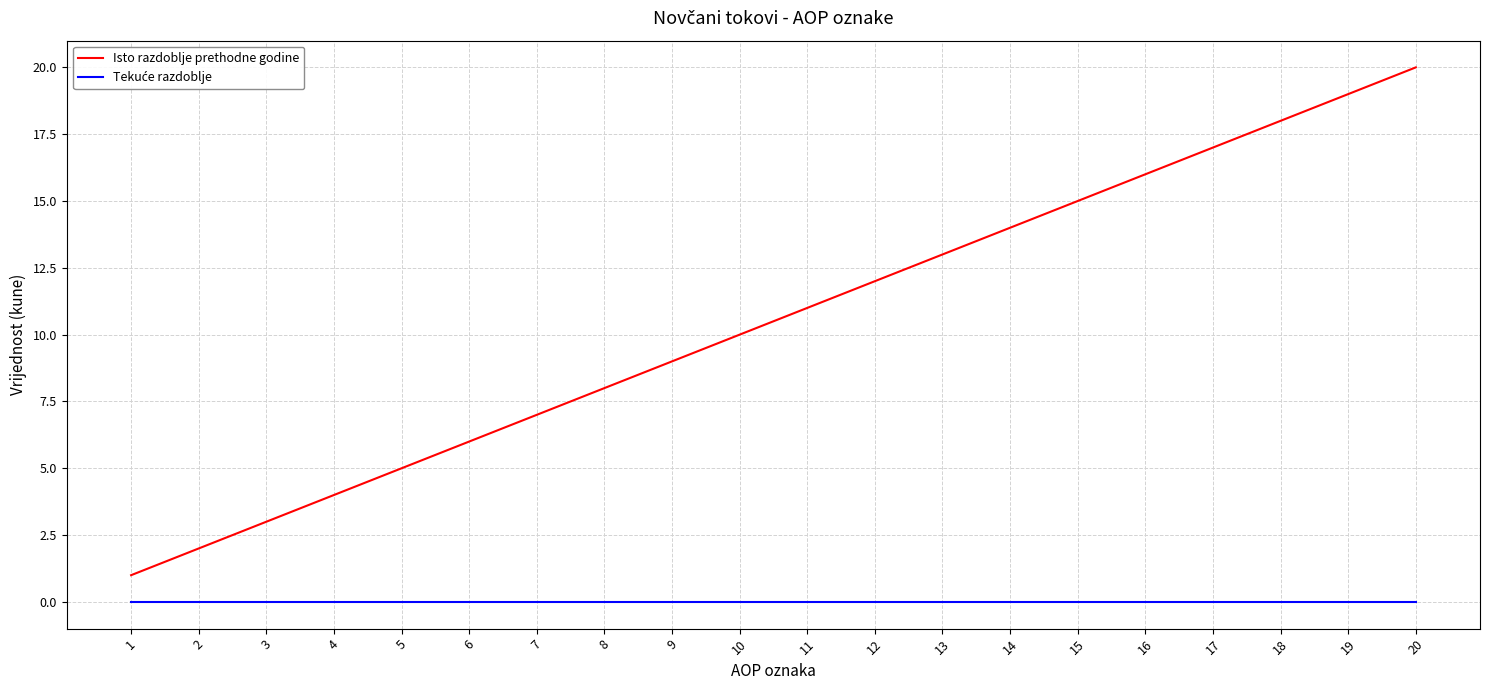

True or false: Isto razdoblje prethodne godine has more than 2 interior local peaks.

False